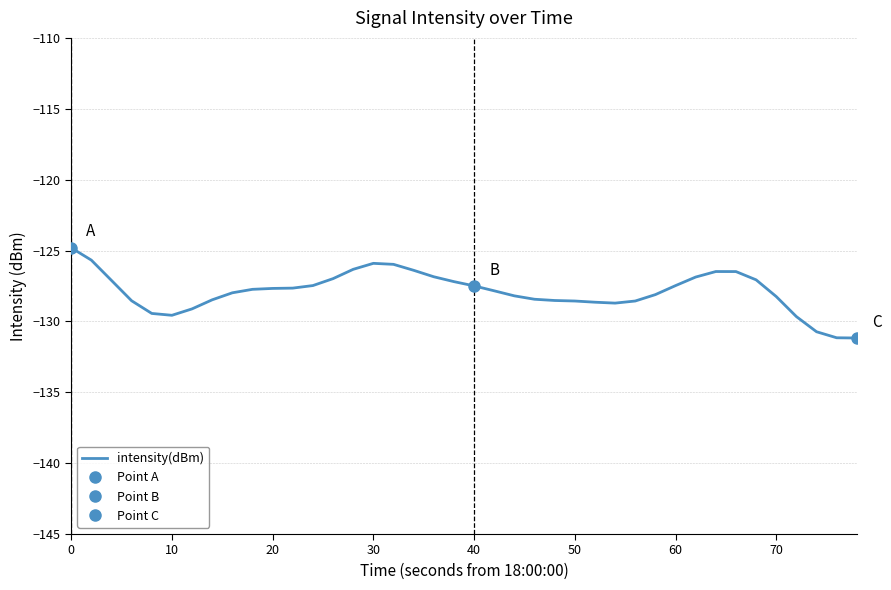

Is it true that intensity(dBm) equals -64.0 at 30?

False